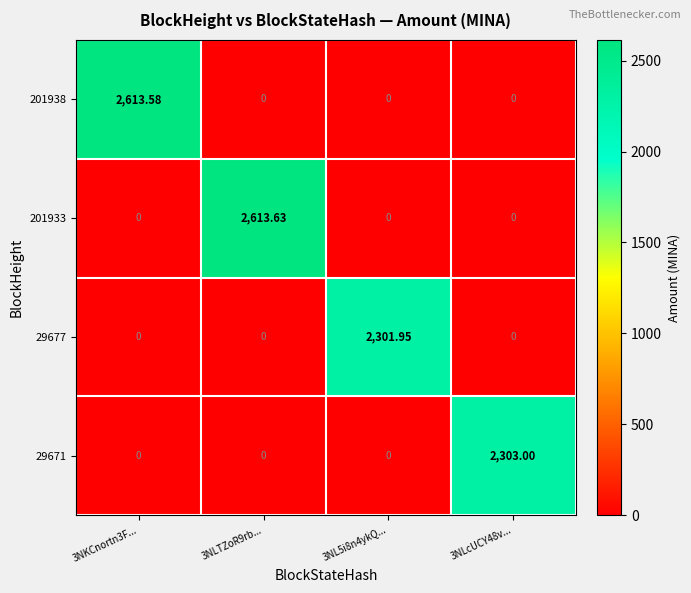

Between 3NLTZoR9rb... and 3NLcUCY48v..., which series saw the biggest shift?

201933